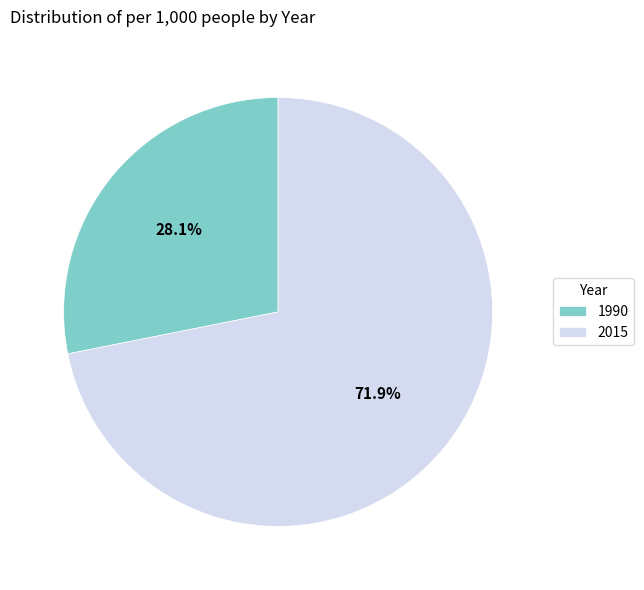

Which category has the smallest portion of the pie?

1990